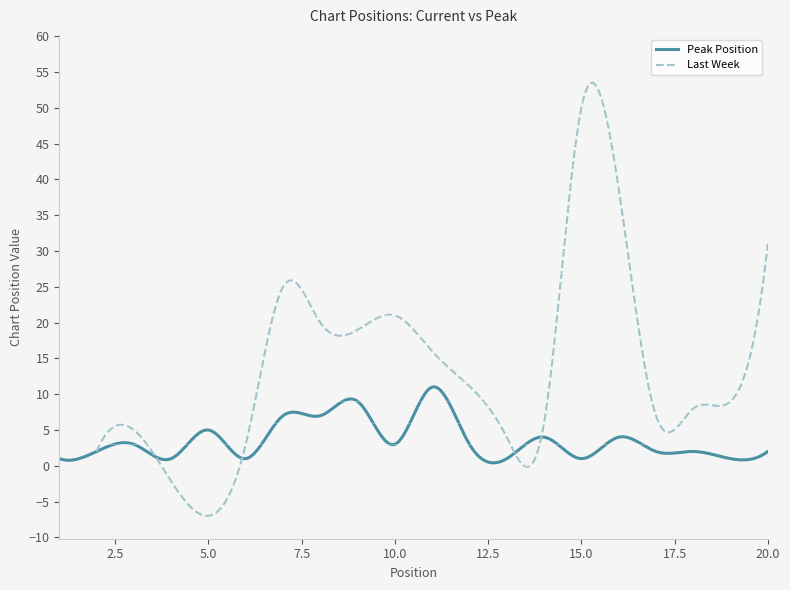

What is the maximum value for Peak Position?

11.0